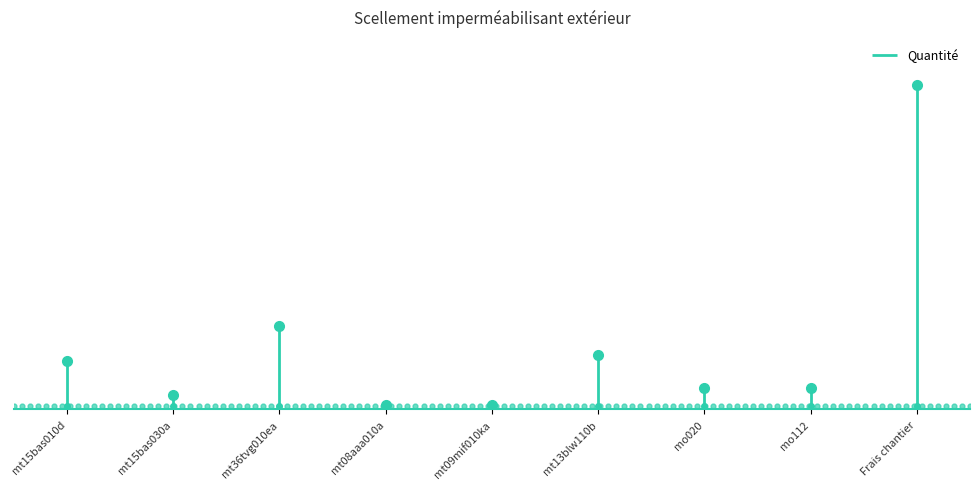

What position from the right is mt08aaa010a?

6